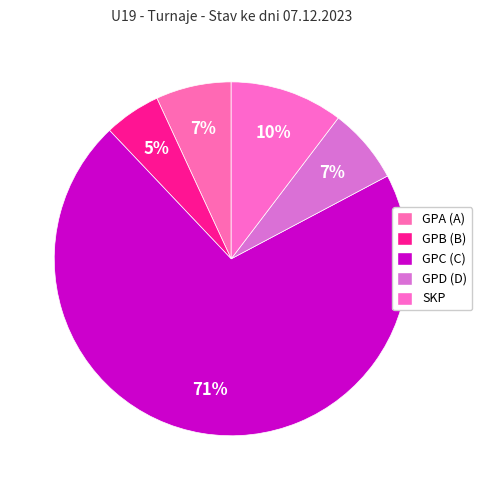

How many segments does this pie chart have?

5